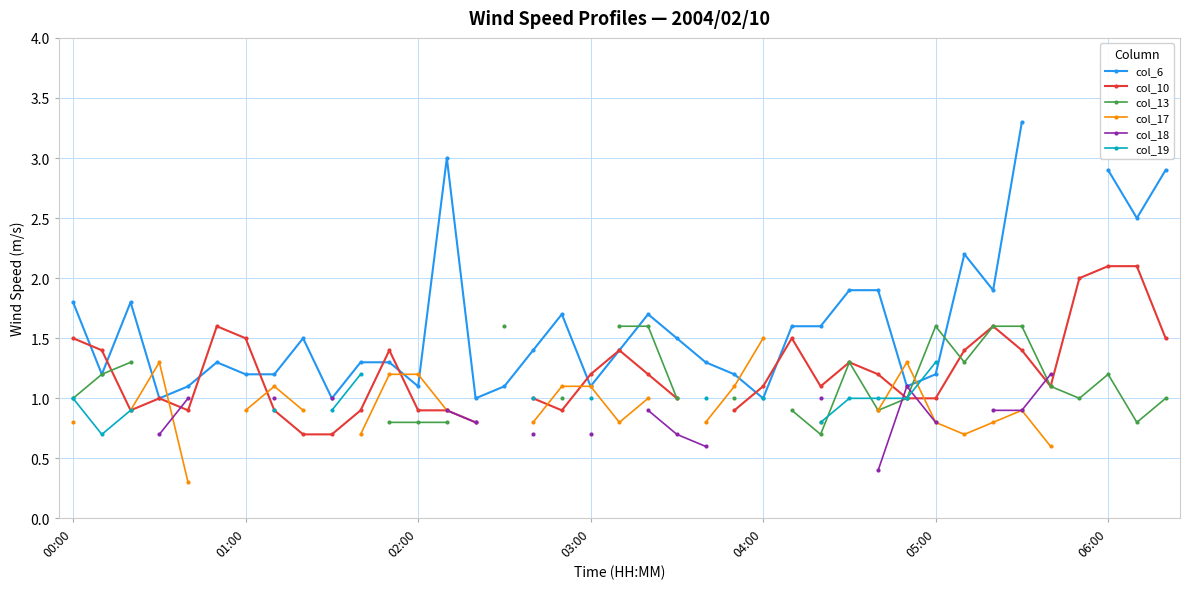

What are all the series names shown in the legend?

col_6, col_10, col_13, col_17, col_18, col_19